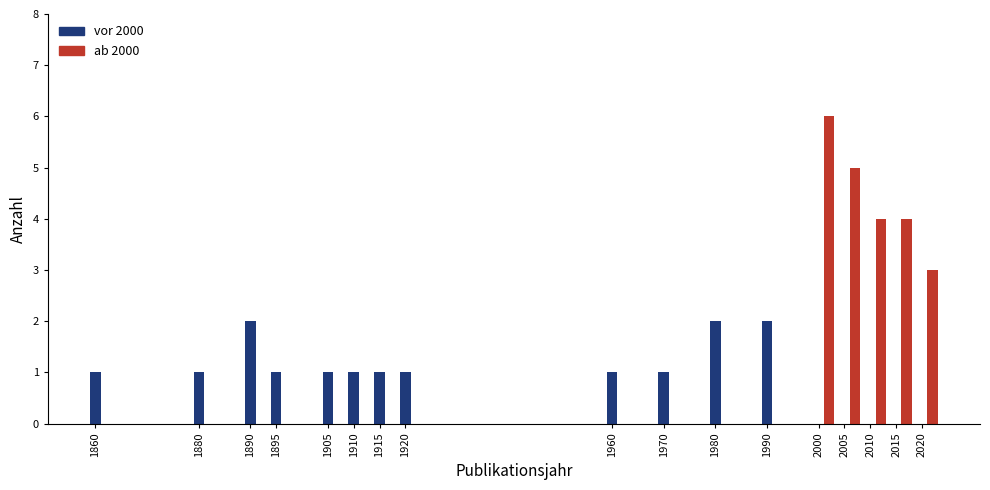

Which label corresponds to the largest value in the chart?

2000